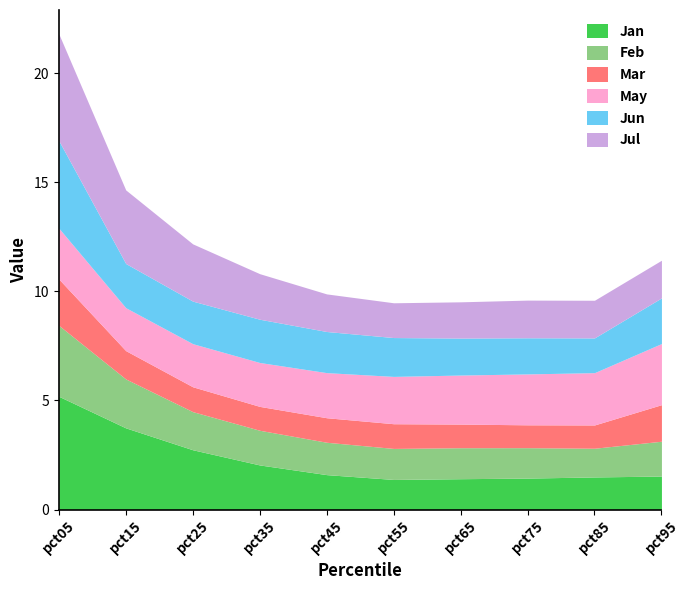

List the labels in order of Jul value, largest first.

pct05, pct15, pct25, pct35, pct95, pct75, pct85, pct45, pct65, pct55